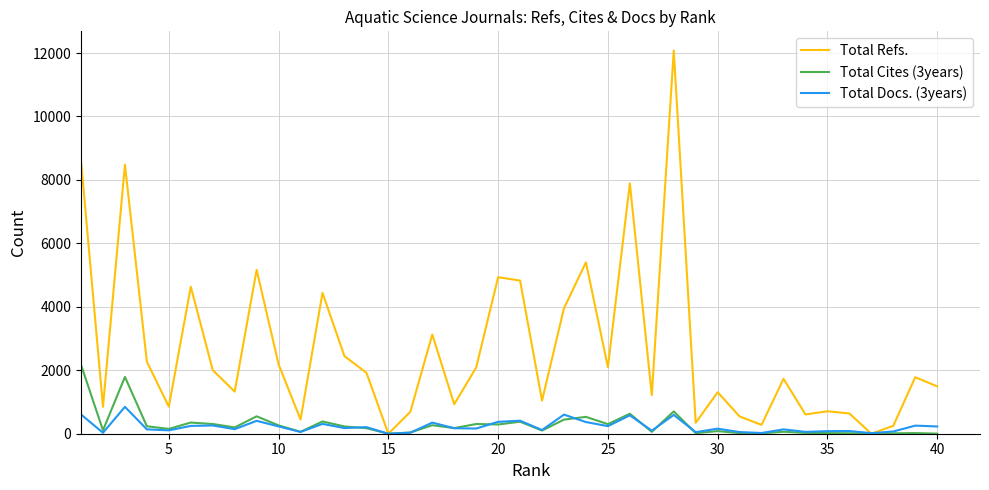

Rank the series by their maximum value, from highest to lowest.

Total Refs., Total Cites (3years), Total Docs. (3years)